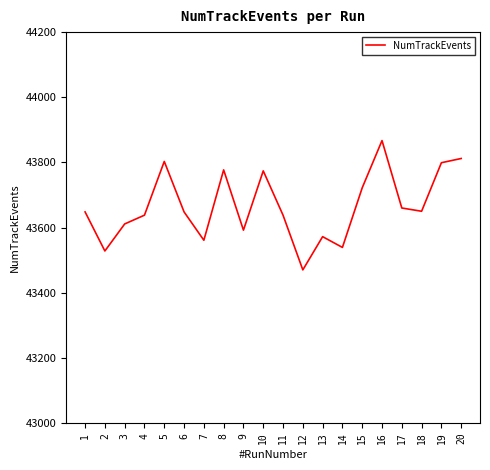

What is the average value?

43665